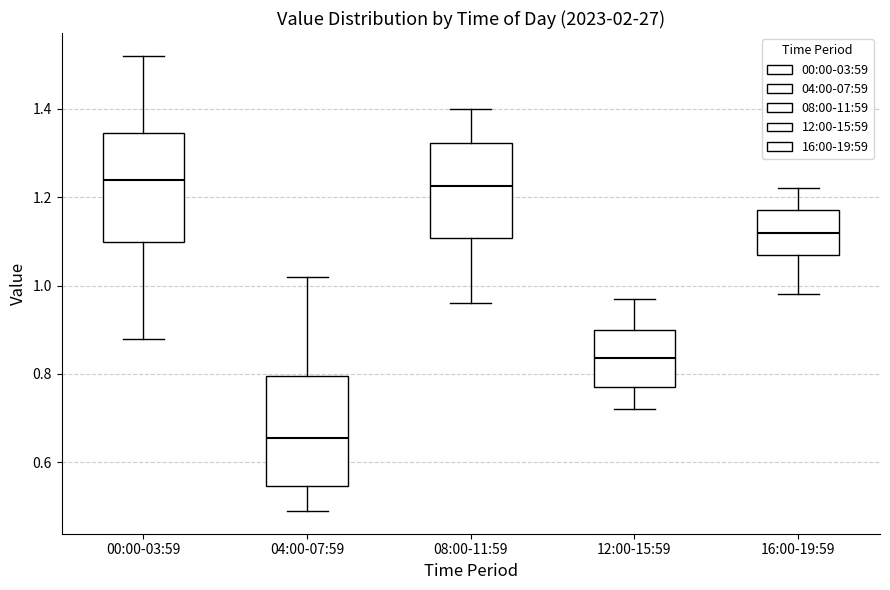

Reading left to right, read every box against the y-axis: the position of its median line, the range the box covers, and the ends of its whiskers. The values are not printed on the chart, so give them approximately, as read against the axis.

00:00-03:59: median 1.24, box 1.10 to 1.34, whiskers 0.88 to 1.52
04:00-07:59: median 0.66, box 0.54 to 0.80, whiskers 0.50 to 1.02
08:00-11:59: median 1.22, box 1.10 to 1.32, whiskers 0.96 to 1.40
12:00-15:59: median 0.84, box 0.78 to 0.90, whiskers 0.72 to 0.98
16:00-19:59: median 1.12, box 1.08 to 1.18, whiskers 0.98 to 1.22